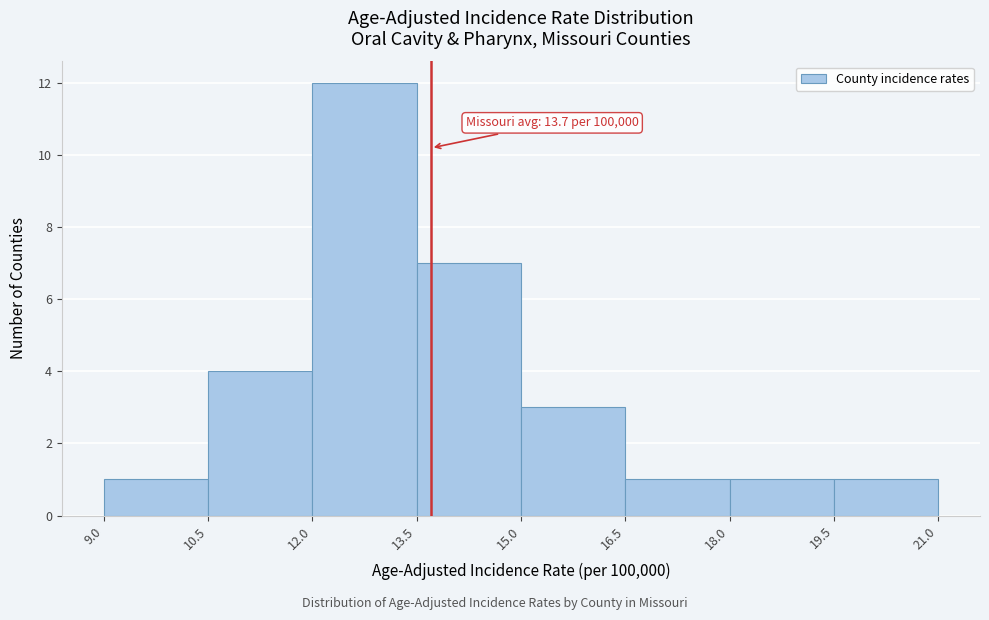

Which range on the x-axis has the tallest bar?

12.0 to 13.5